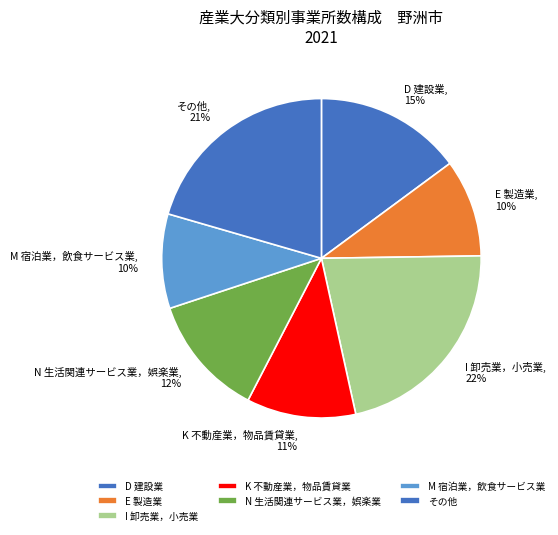

Between K 不動産業，物品賃貸業 and E 製造業, which is larger?

K 不動産業，物品賃貸業